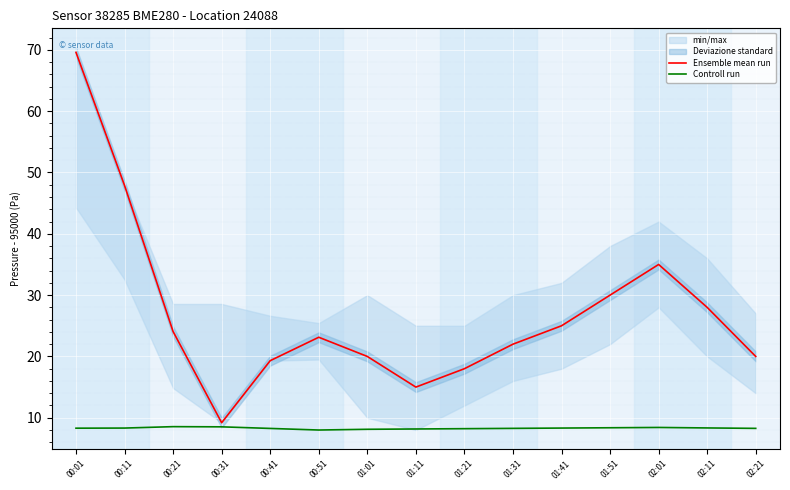

Which category has the highest value across all series?

00:01